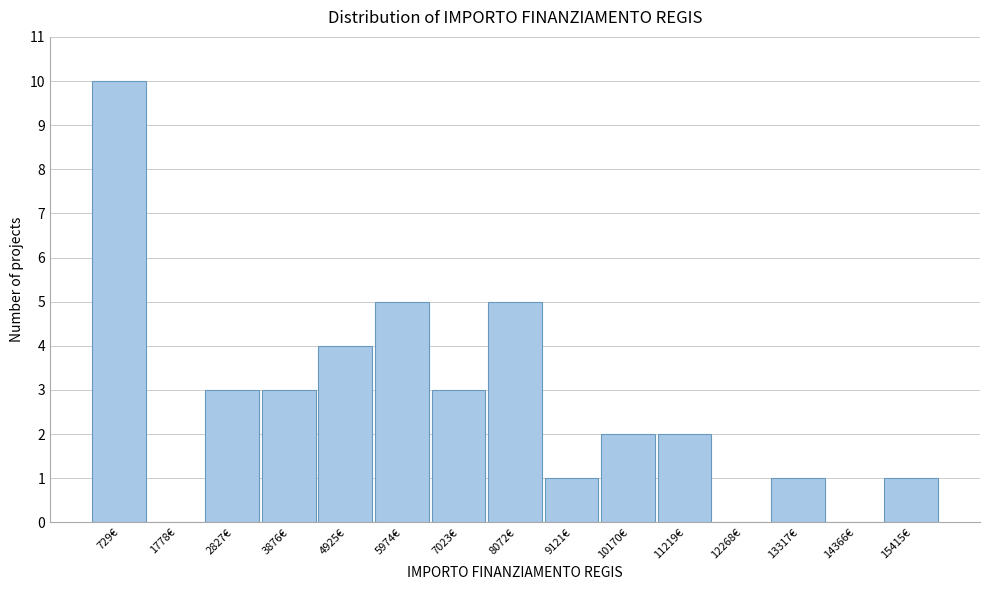

Reading left to right, transcribe all the data shown in this chart.

729€=10	1778€=0	2827€=3	3876€=3	4925€=4	5974€=5	7023€=3	8072€=5	9121€=1	10170€=2	11219€=2	12268€=0	13317€=1	14366€=0	15415€=1